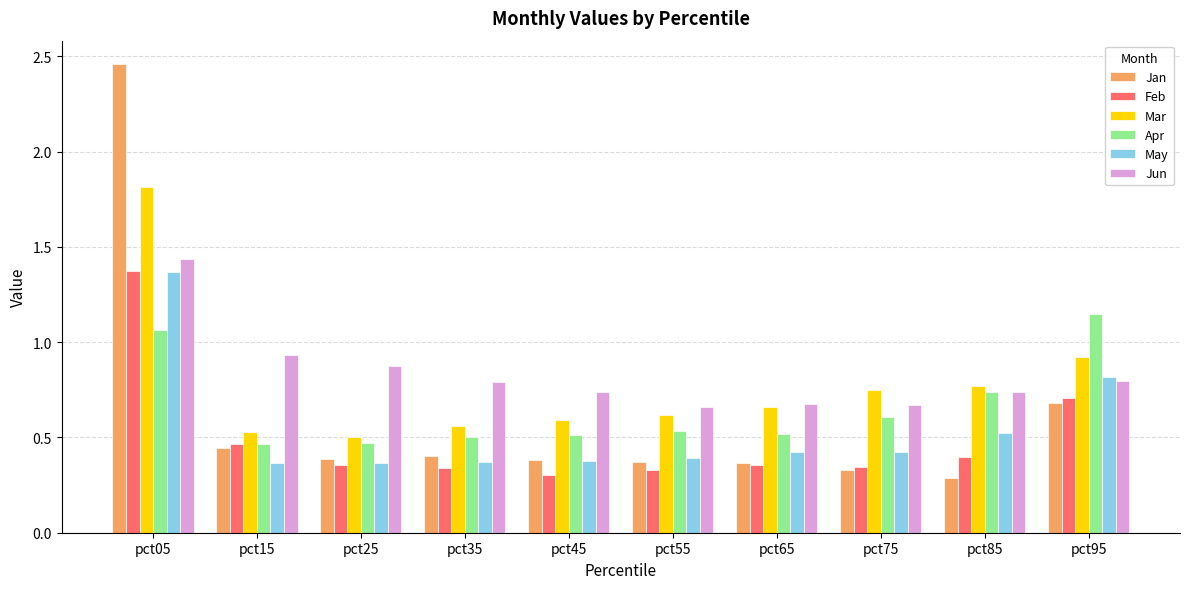

At how many categories does at least one series exceed 0?

10